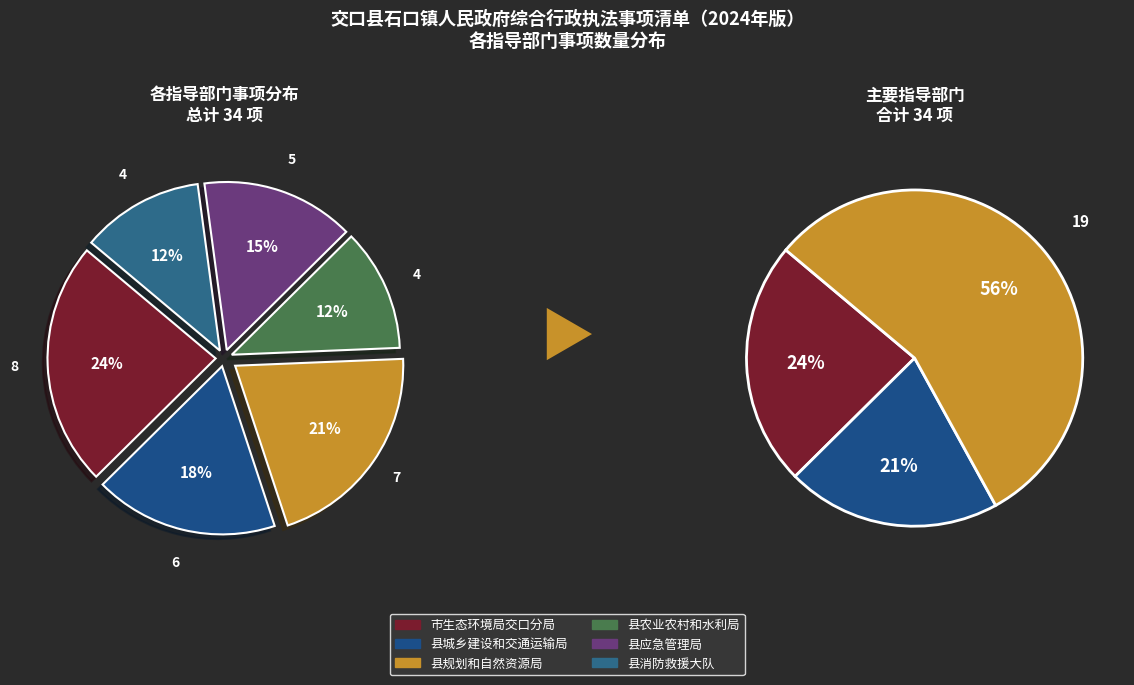

Which has a higher value, 县农业农村和水利局 or 县城乡建设和交通运输局?

县城乡建设和交通运输局